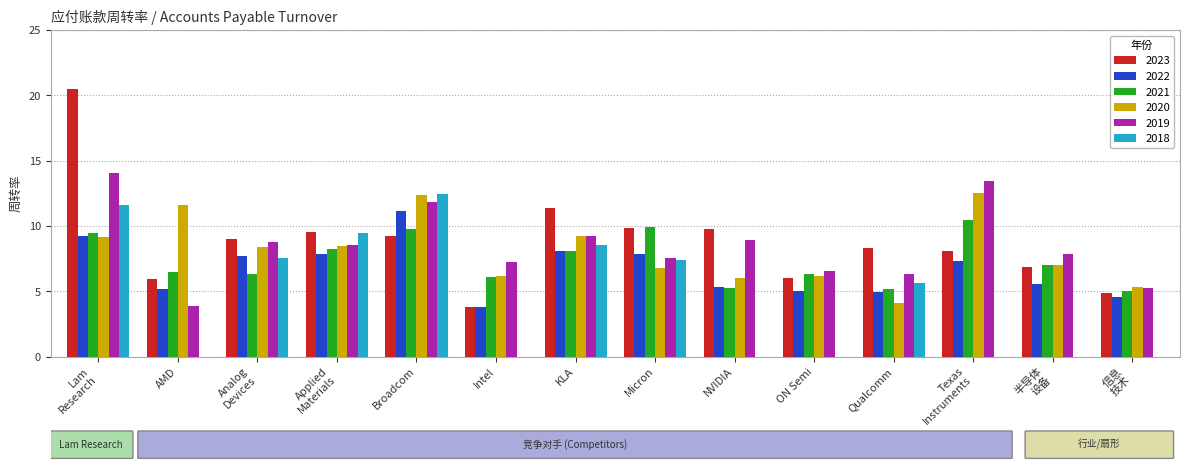

Is the value of 2023 at KLA greater than the value of 2022 at KLA?

Yes